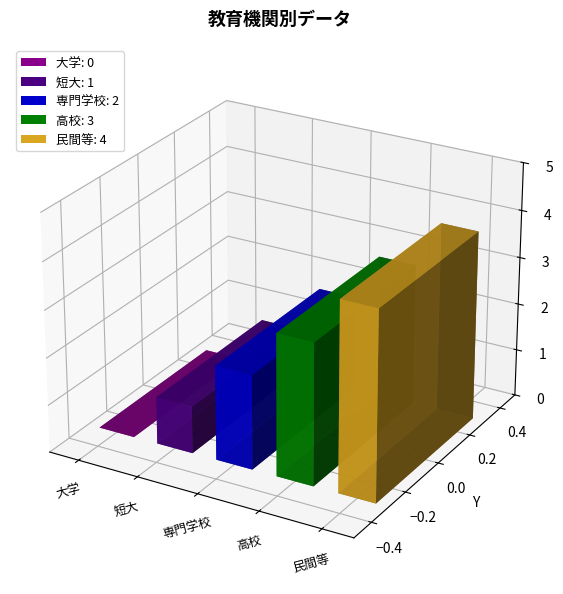

How many values exceed 2?

2